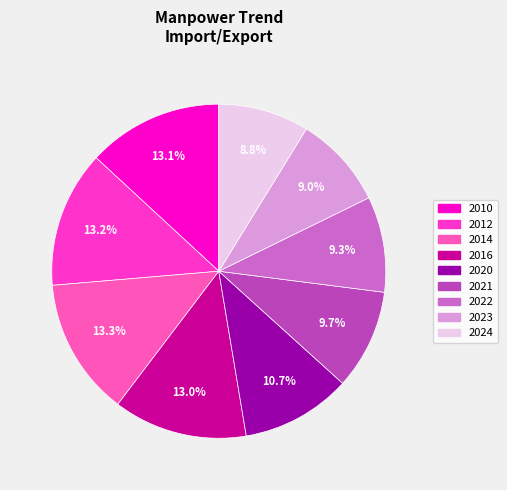

True or false: 2012 accounts for 13% of the total.

True